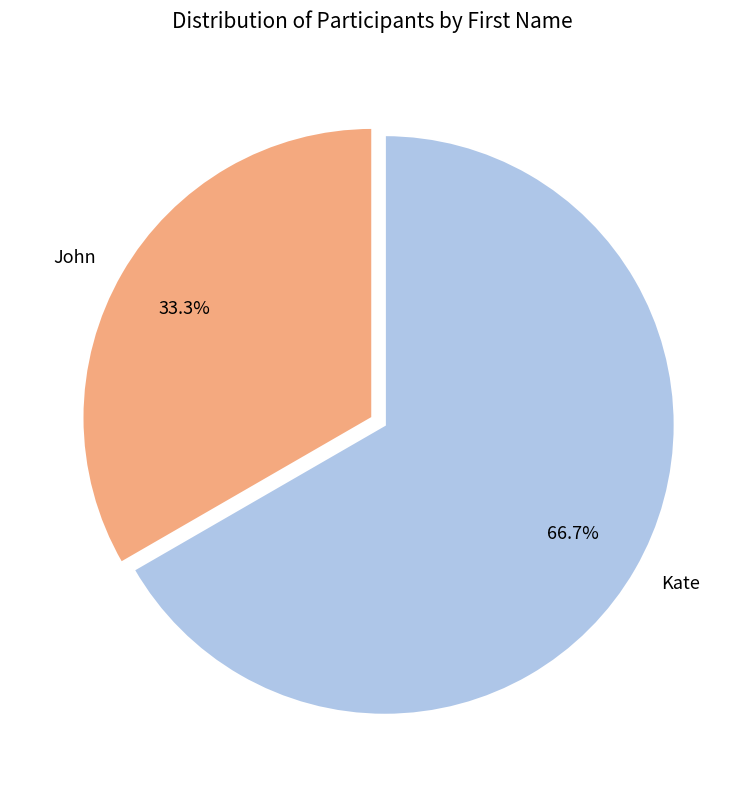

Between Kate and John, which is larger?

Kate